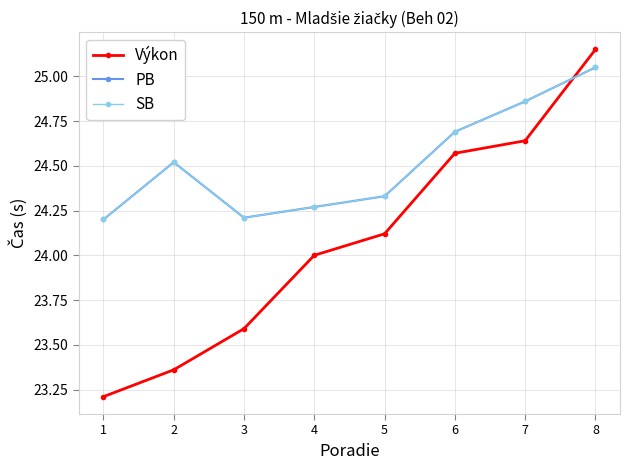

Rank the series by their maximum value, from highest to lowest.

Výkon, PB, SB